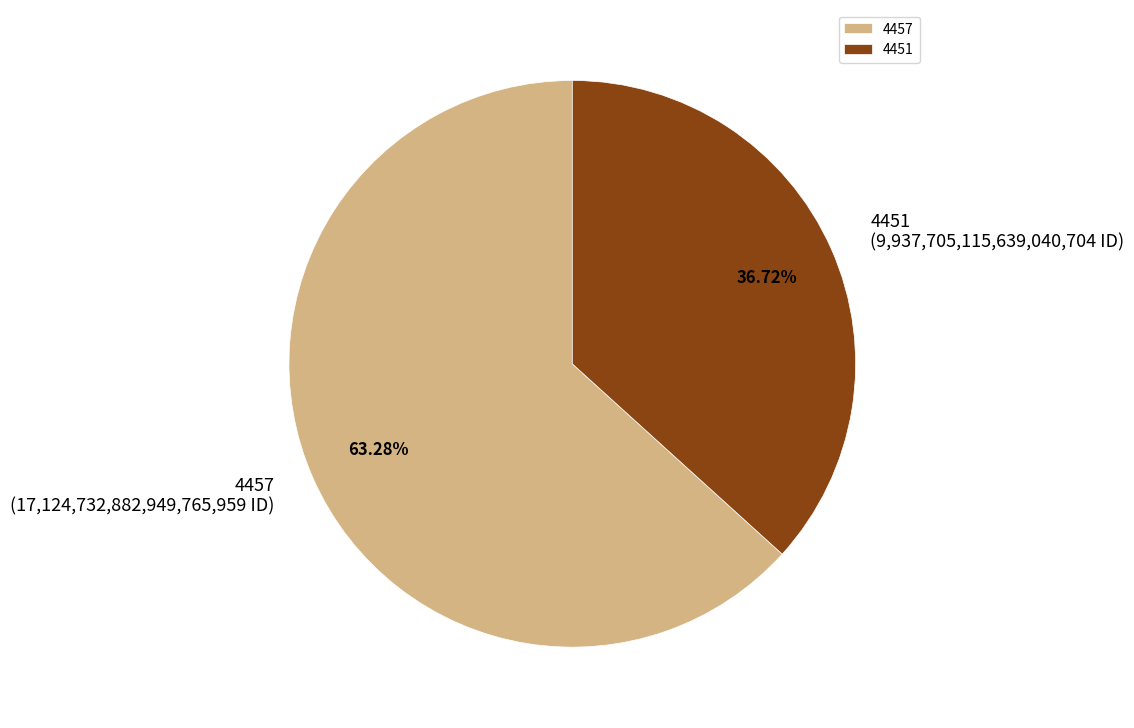

Is it true that 4451 is 50% of the pie?

False